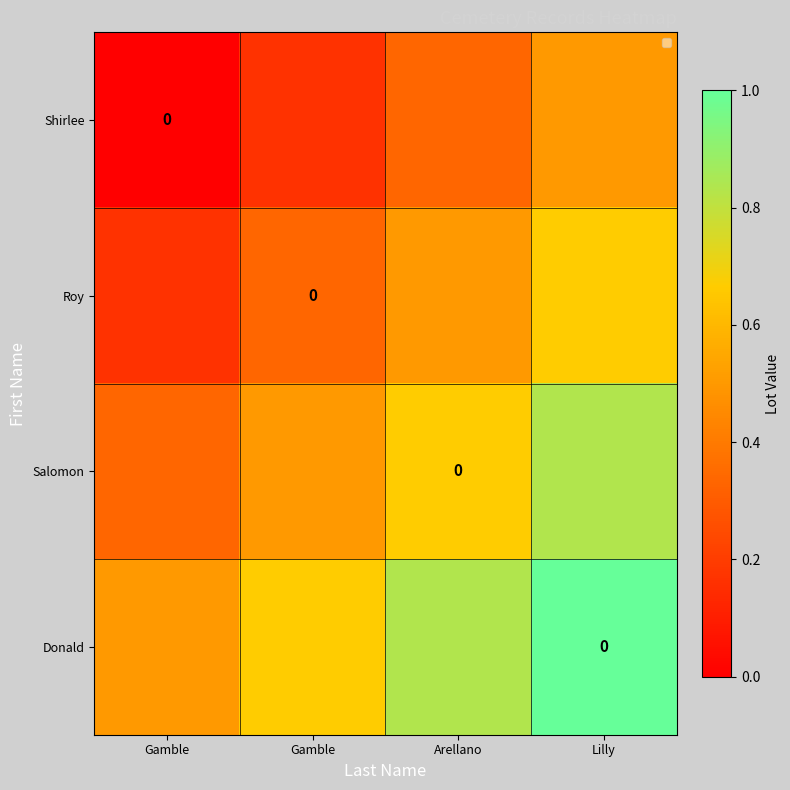

What is the average value of the Roy series?

0.4